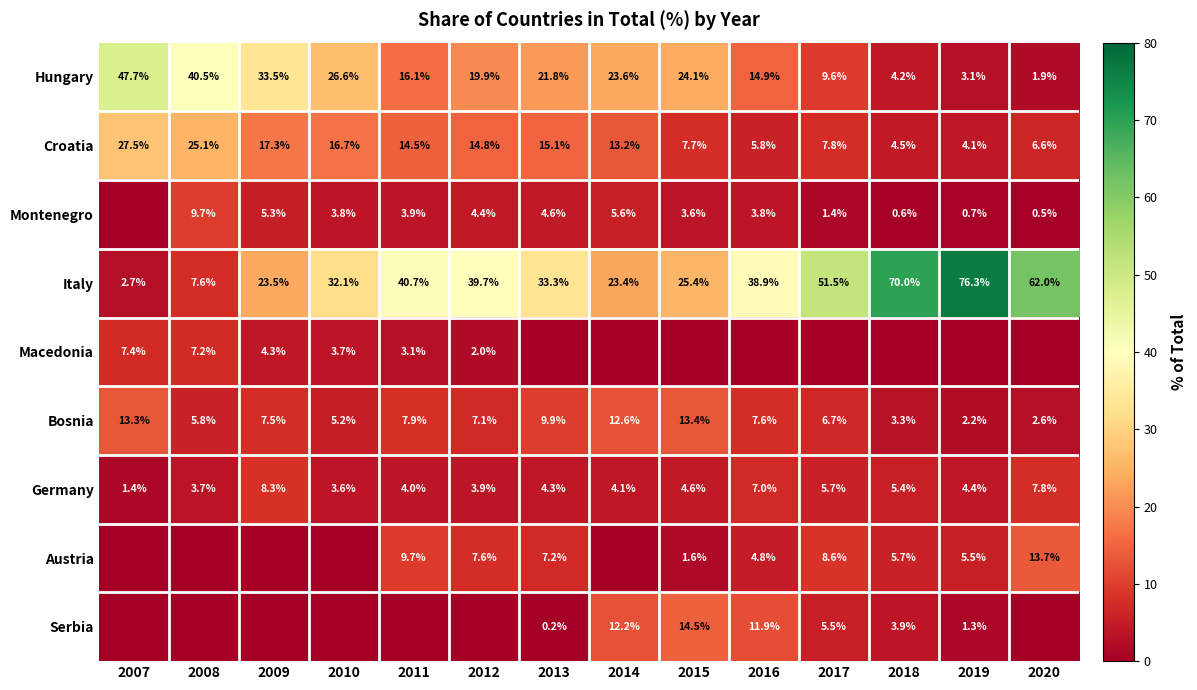

Where does the Hungary series first go above 21?

2007